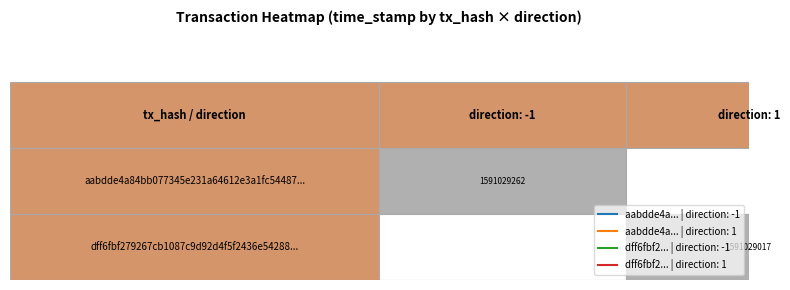

Reading right to left, extract all data points from this chart.

aabdde4a84bb077345e231a64612e3a1fc54487: 1=0	-1=1591029262
dff6fbf279267cb1087c9d92d4f5f2436e54288: 1=1591029017	-1=0